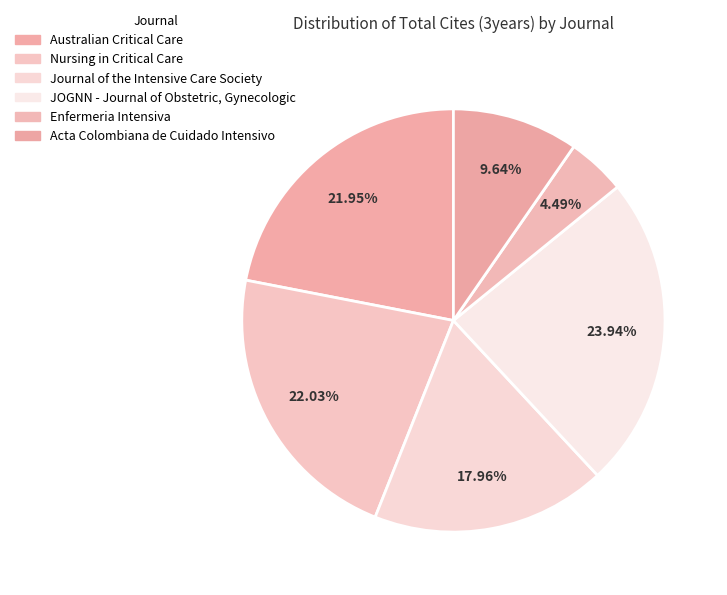

Rank the categories by value from highest to lowest.

JOGNN - Journal of Obstetric, Gynecologic, Nursing in Critical Care, Australian Critical Care, Journal of the Intensive Care Society, Acta Colombiana de Cuidado Intensivo, Enfermeria Intensiva